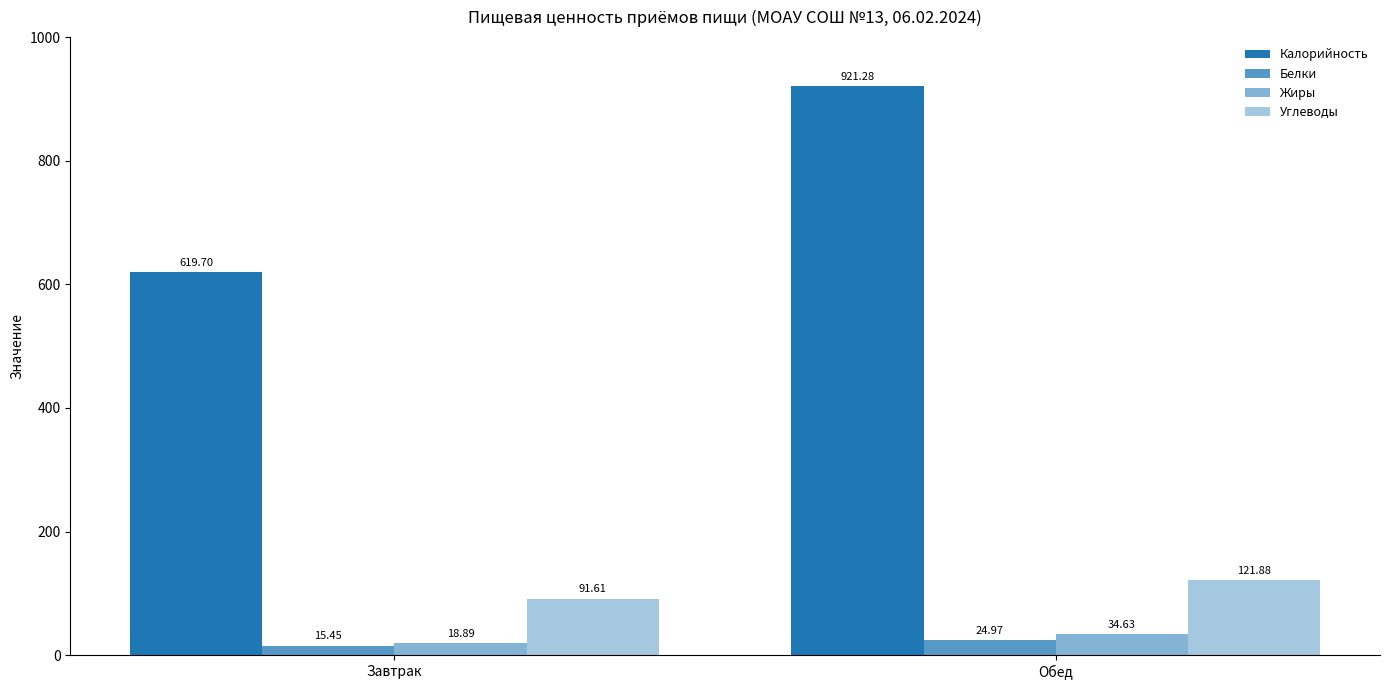

How many groups of bars are there?

2